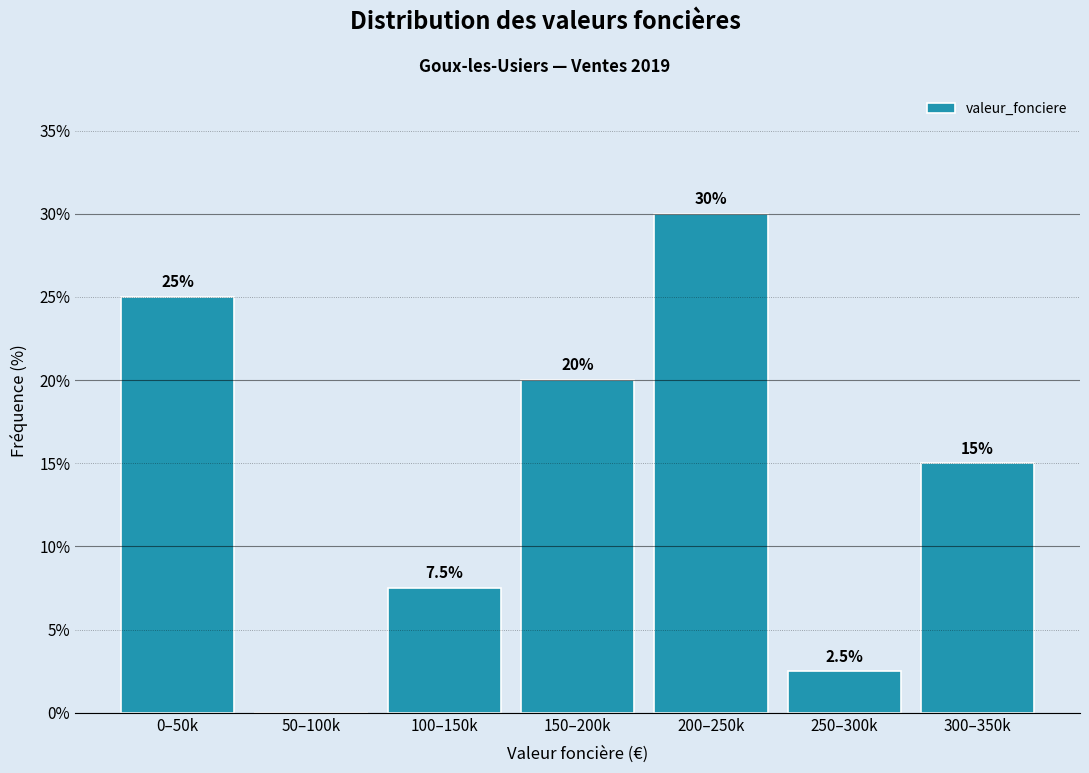

Reading left to right, extract all data points from this chart.

0–50k=25.0	50–100k=0.0	100–150k=7.5	150–200k=20.0	200–250k=30.0	250–300k=2.5	300–350k=15.0